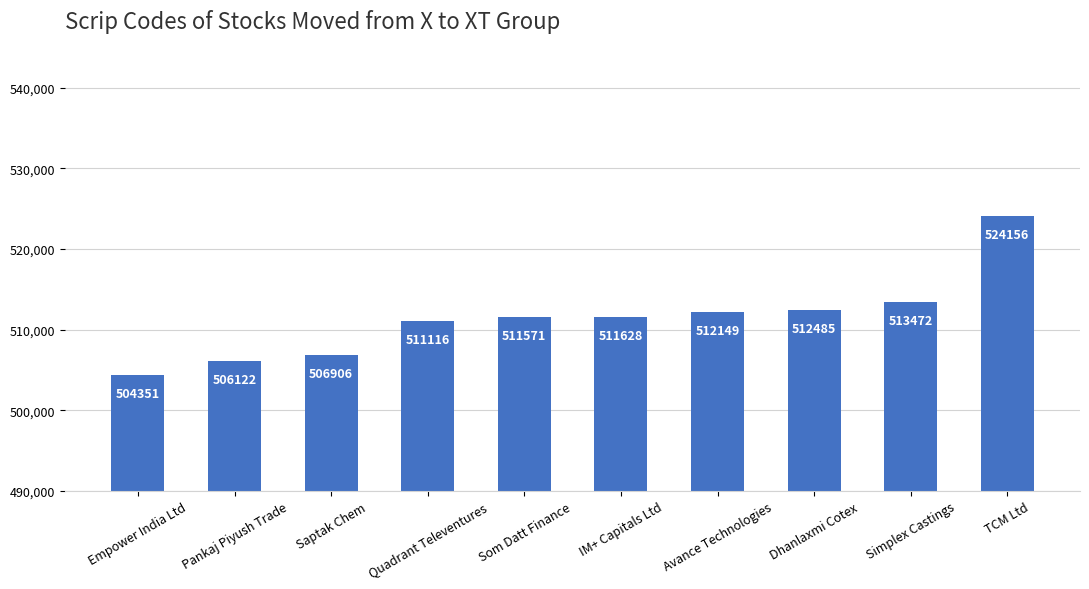

Rank the categories by value from highest to lowest.

TCM Ltd, Simplex Castings, Dhanlaxmi Cotex, Avance Technologies, IM+ Capitals Ltd, Som Datt Finance, Quadrant Televentures, Saptak Chem, Pankaj Piyush Trade, Empower India Ltd